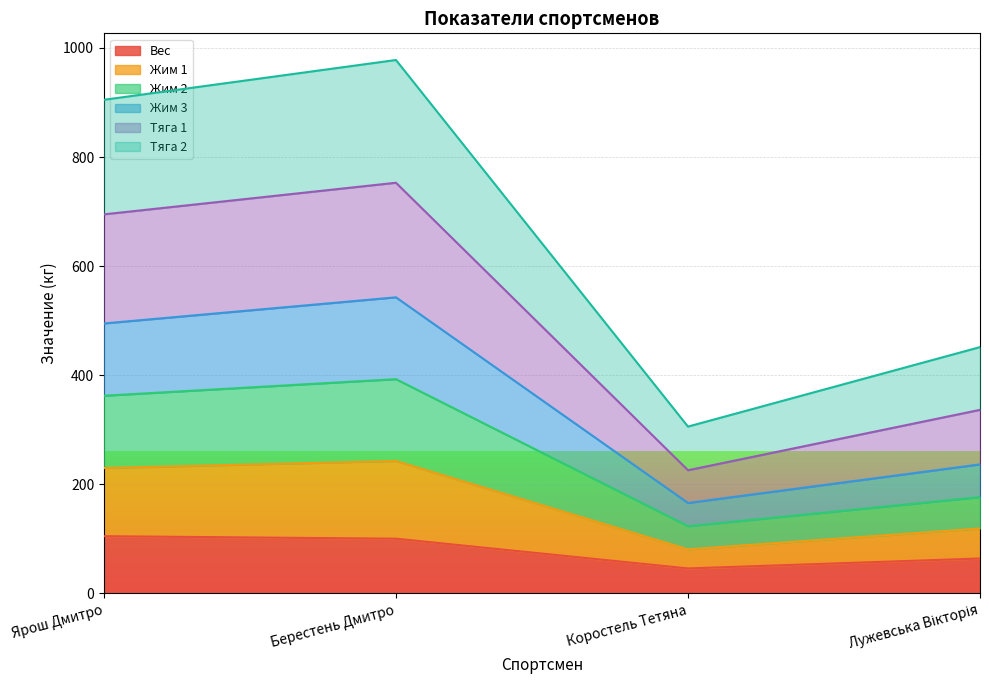

True or false: Жим 1 and Вес intersect in this chart.

False